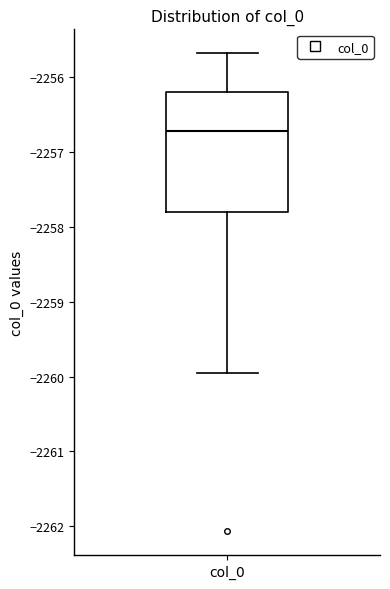

Transcribe this box plot: give where the median line is, the range the box spans, and where the two whiskers end, as read against the y-axis. The values are not printed on the chart, so give them approximately, as read against the axis.

median -2256.7, box -2257.8 to -2256.2, whiskers -2260.0 to -2255.7